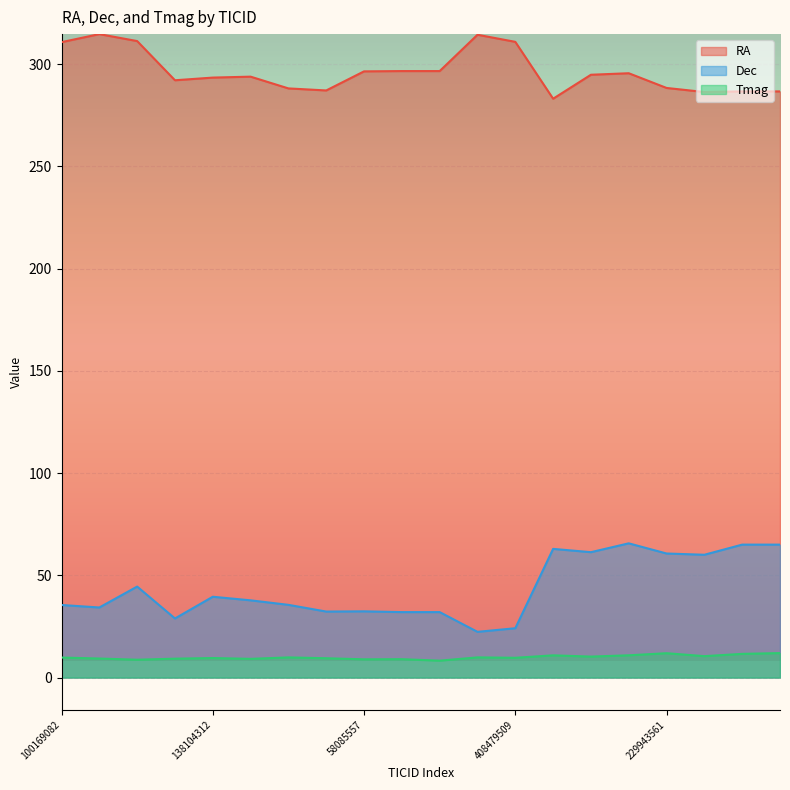

Reading left to right, transcribe all the data shown in this chart.

RA: 100169082=310.7	236546180=314.7	239332587=311.3	111784356=292.1	138104312=293.4	138362758=293.9	29702561=288.1	42713455=287.1	58085557=296.5	58338979=296.6	58338990=296.6	266023510=314.4	408479509=310.9	1718018400=283.1	229459070=294.8	229480400=295.5	229943561=288.3	230390765=286.4	230394586=286.7	230394587=286.7
Dec: 100169082=35.5	236546180=34.3	239332587=44.5	111784356=28.9	138104312=39.5	138362758=37.8	29702561=35.6	42713455=32.3	58085557=32.4	58338979=32.0	58338990=32.0	266023510=22.4	408479509=24.1	1718018400=62.9	229459070=61.3	229480400=65.6	229943561=60.7	230390765=60.1	230394586=65.0	230394587=65.0
Tmag: 100169082=9.8	236546180=9.3	239332587=8.7	111784356=9.2	138104312=9.6	138362758=9.2	29702561=9.9	42713455=9.4	58085557=8.9	58338979=9.0	58338990=8.3	266023510=9.9	408479509=9.7	1718018400=10.9	229459070=10.3	229480400=10.9	229943561=11.9	230390765=10.5	230394586=11.6	230394587=12.0